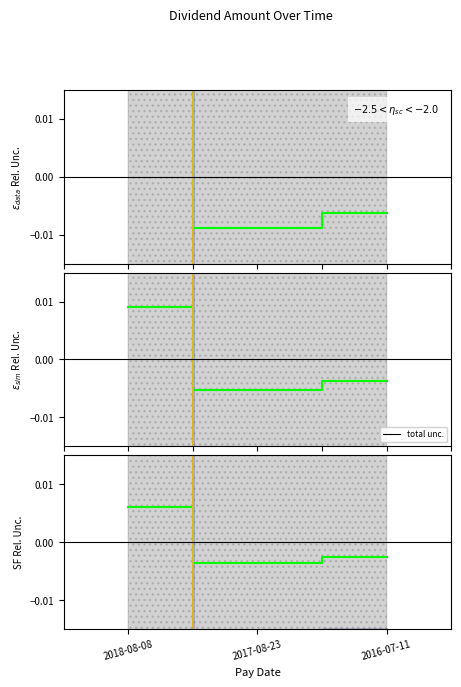

Does the chart have visible grid lines?

No